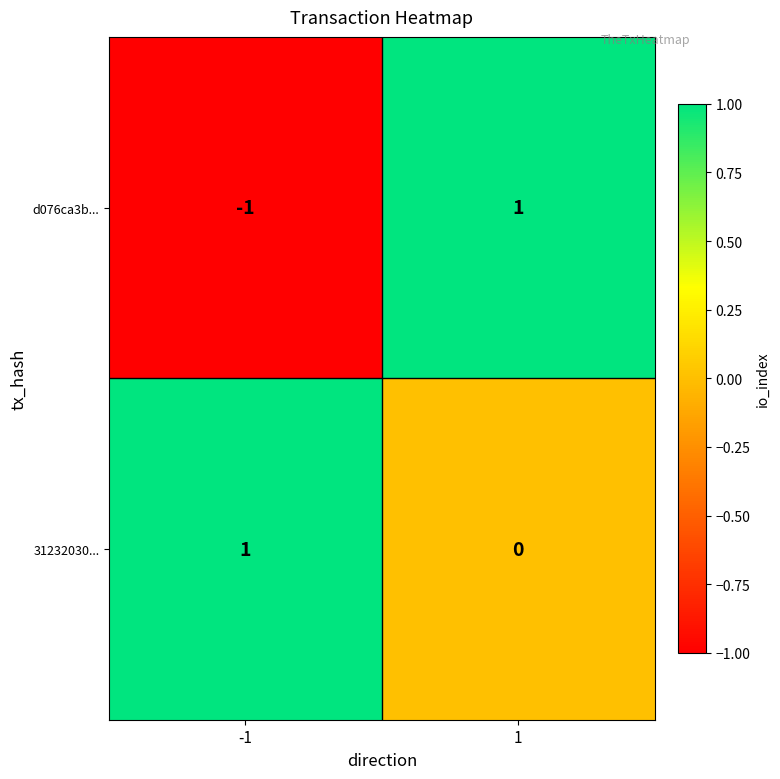

Which series has the widest spread of values?

d076ca3b...